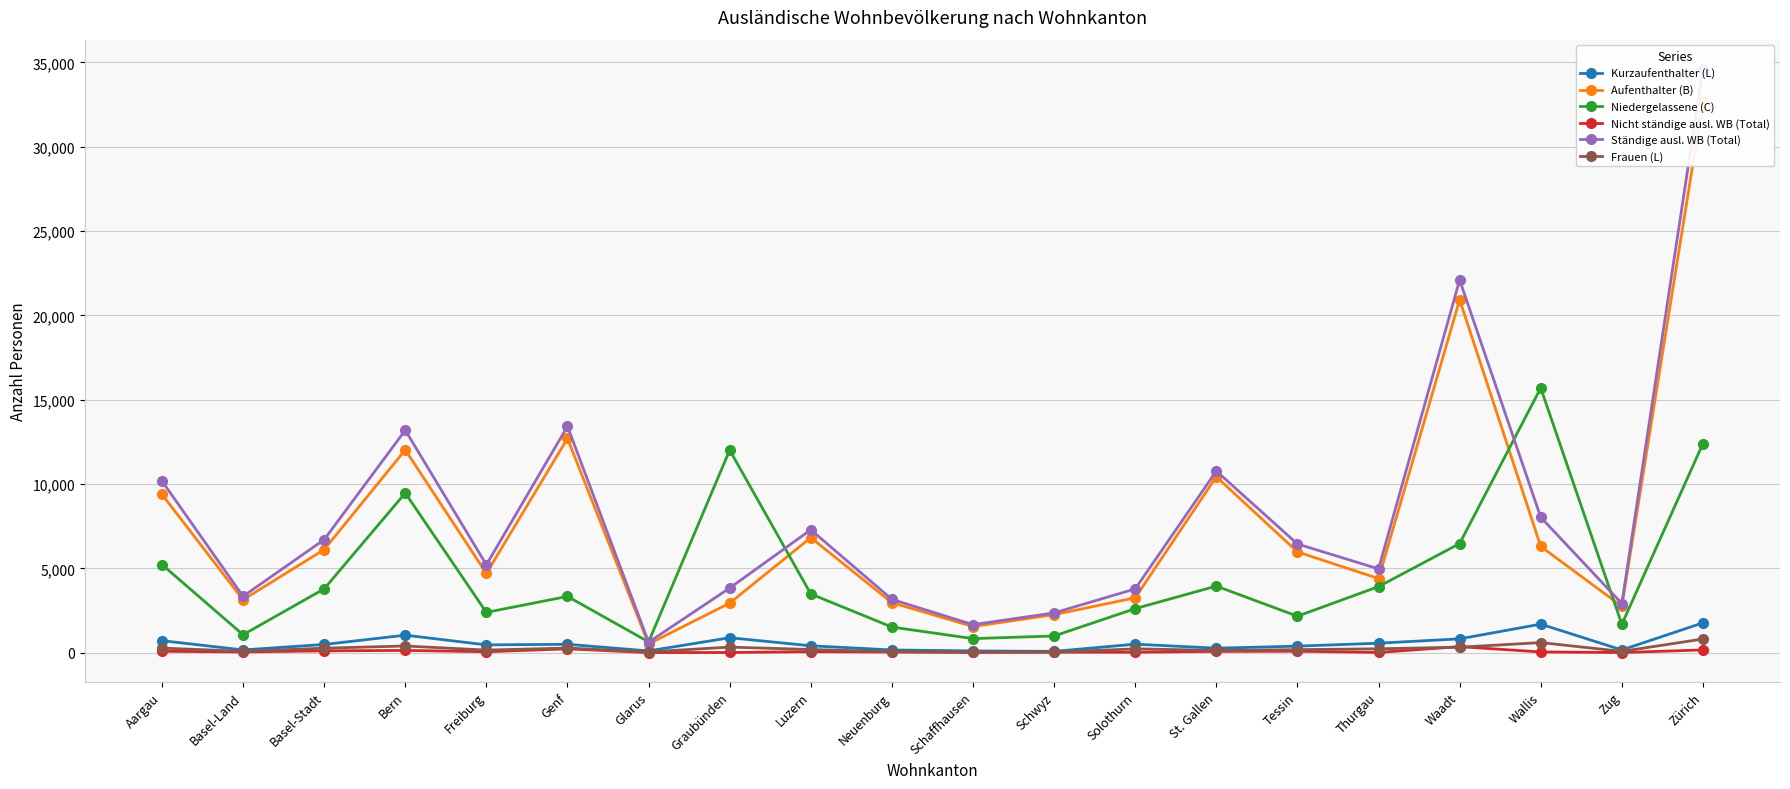

What is the label of the 6th point from the left?

Genf